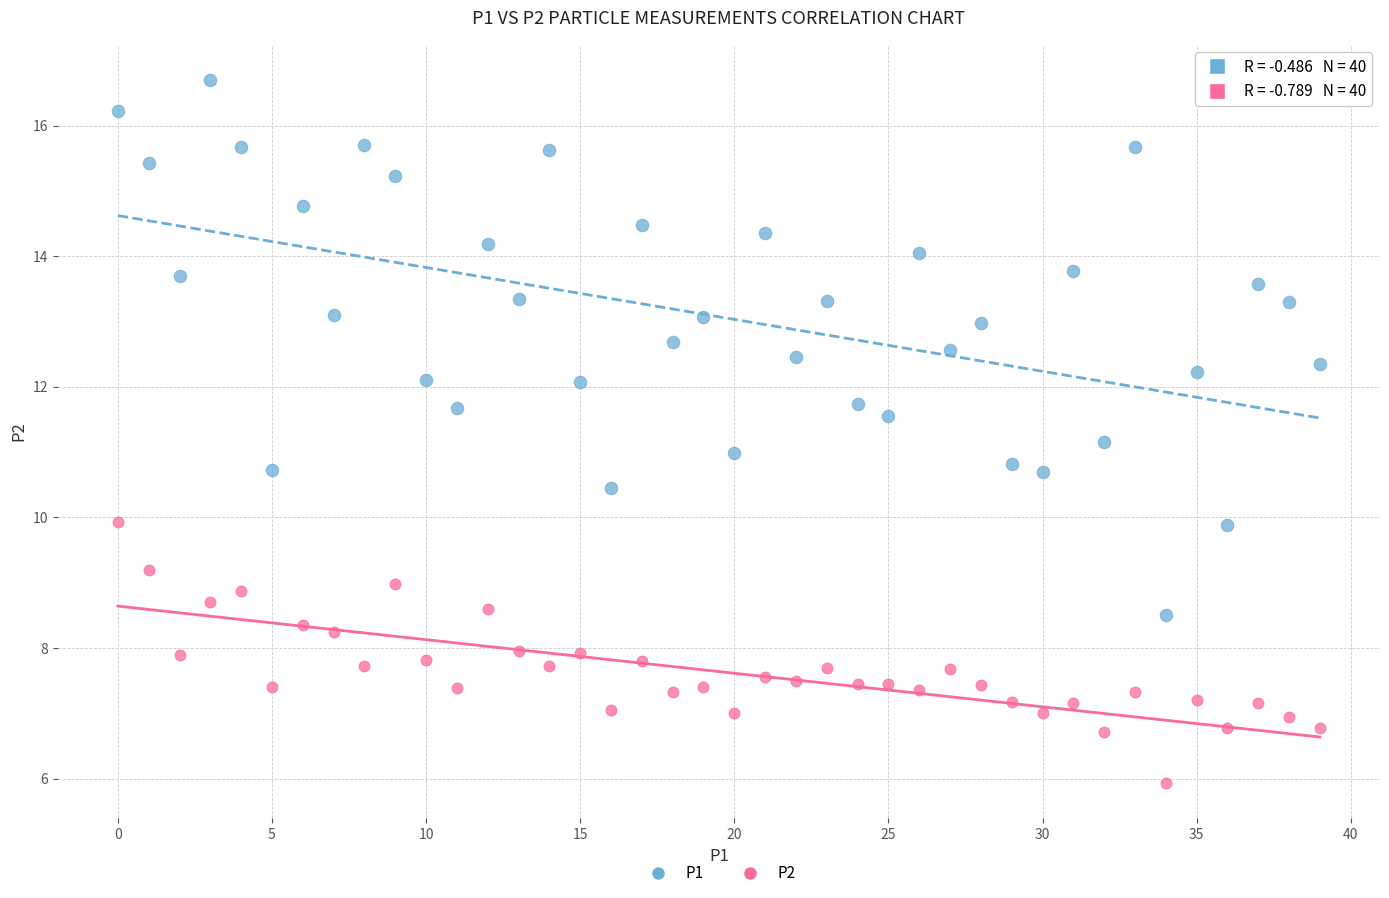

Which series contains the lowest Y value?

P2